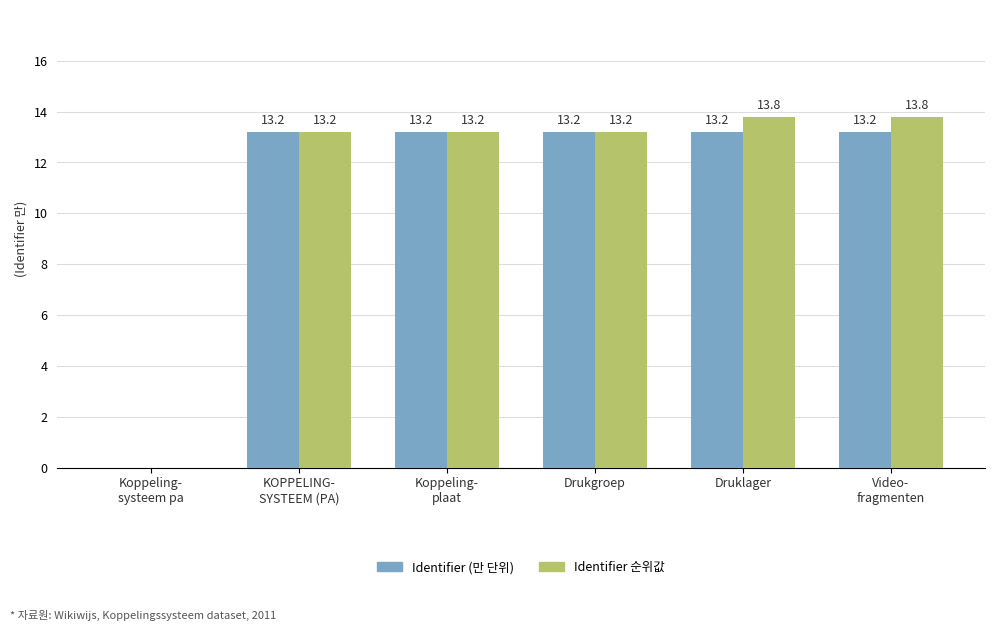

Which series has the widest spread of values?

Identifier 순위값